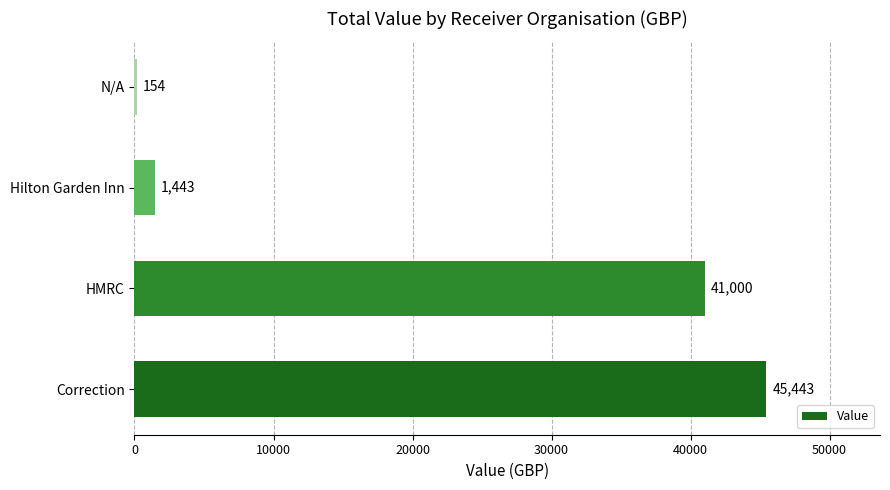

What is the change in value from HMRC to N/A?

-40846